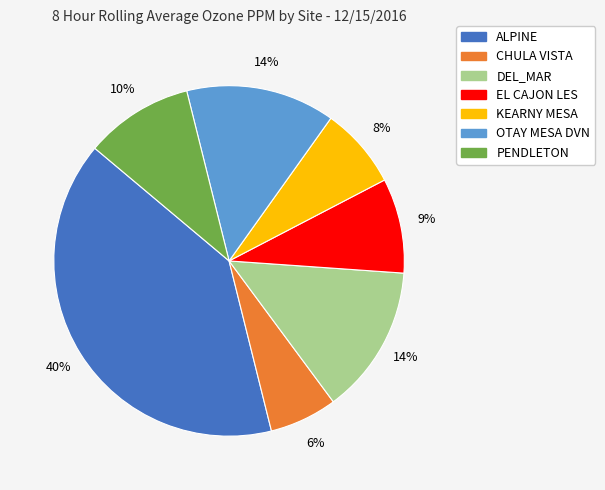

Does ALPINE account for over 50% of the chart?

No